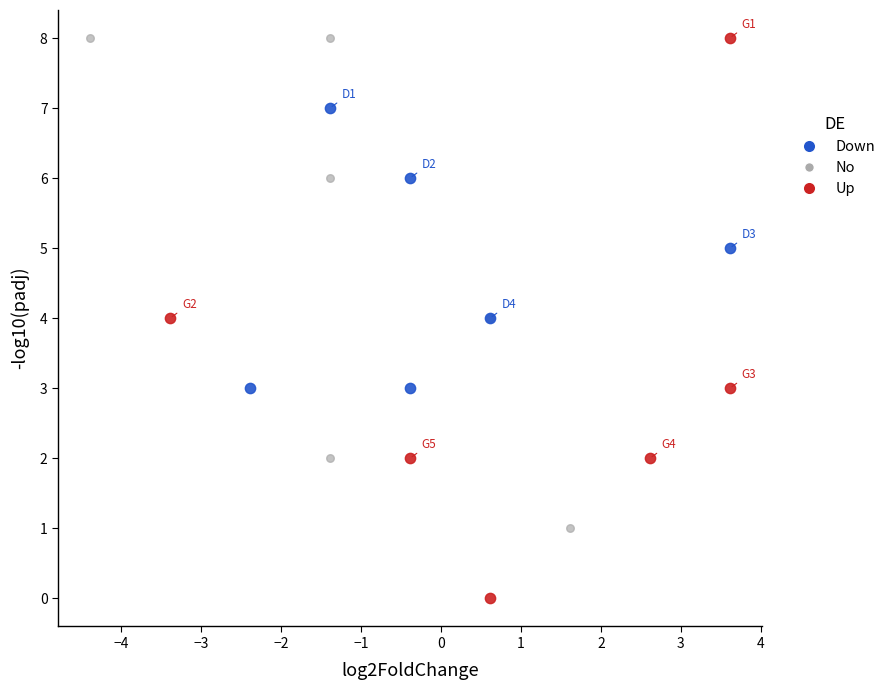

Which series contains the lowest Y value?

Up